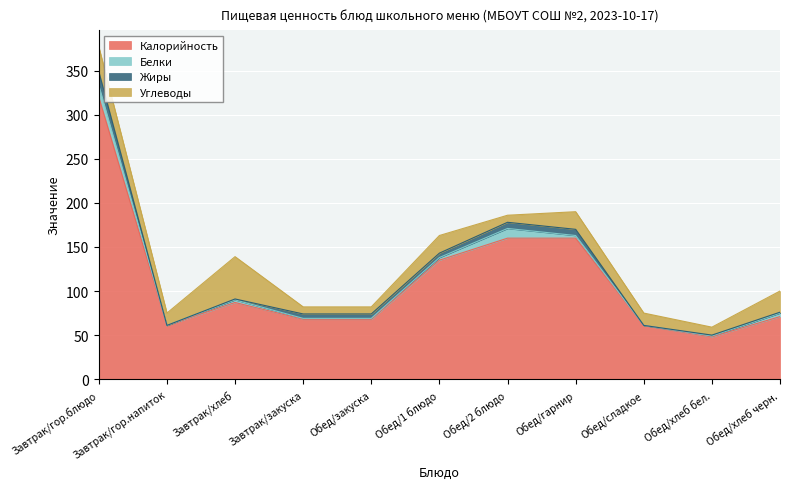

What is the sum of all Углеводы values?

201